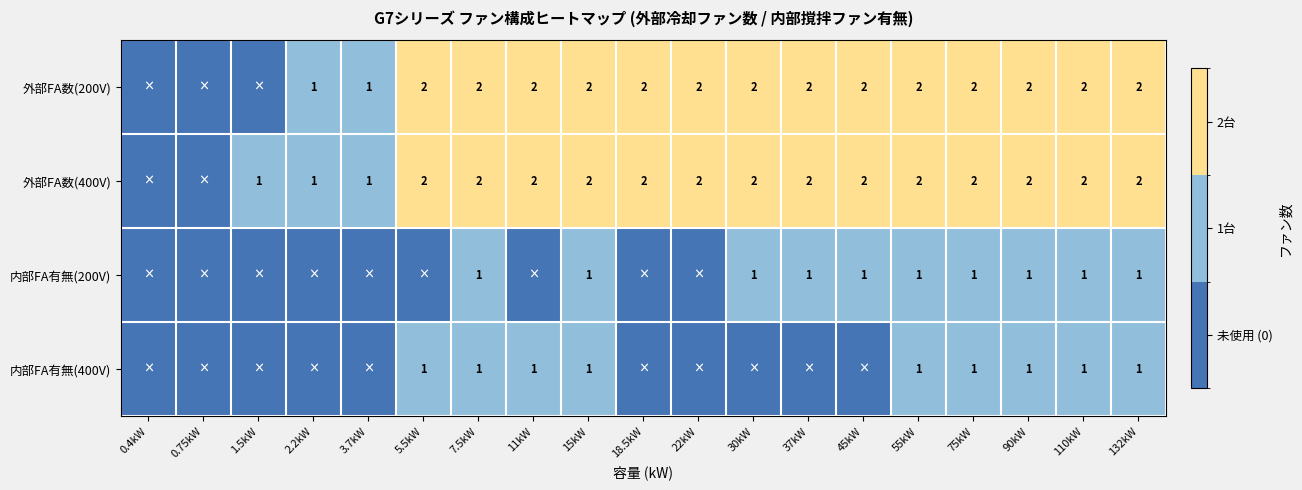

Is the value of 内部FA有無(400V) at 55kW greater than the value of 外部FA数(200V) at 110kW?

No